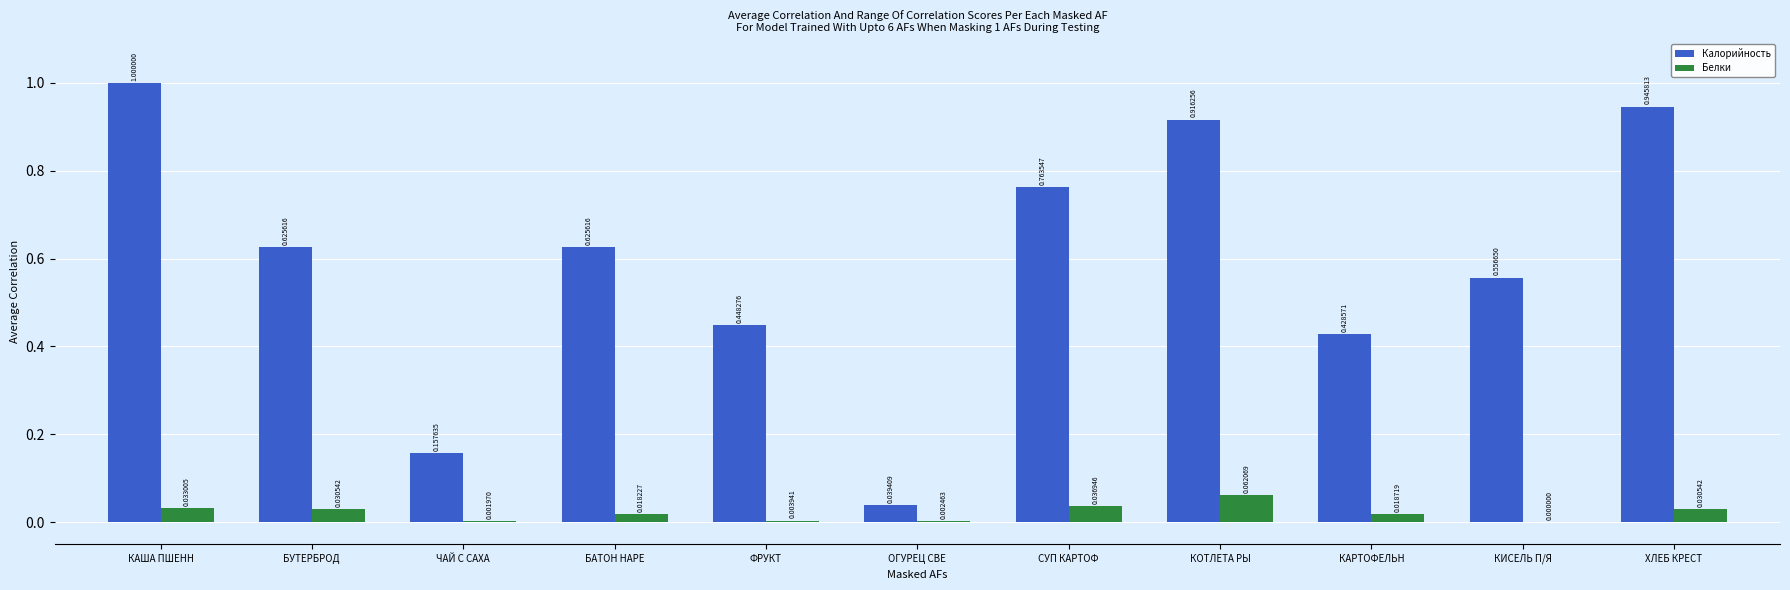

What is the sum of all Калорийность values?

6.5